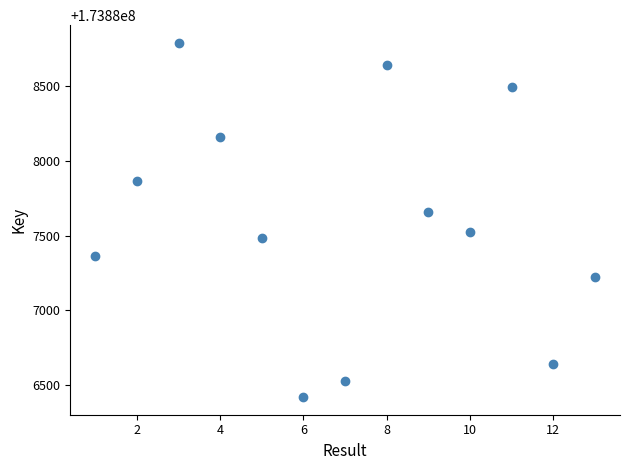

What is the range of X values (max minus min)?

12